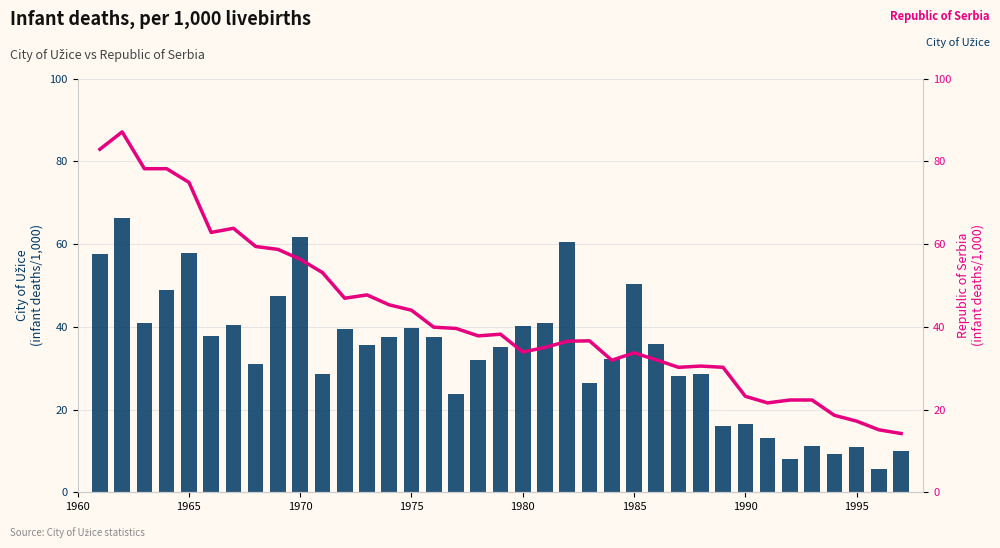

How many data points does each series have?

37